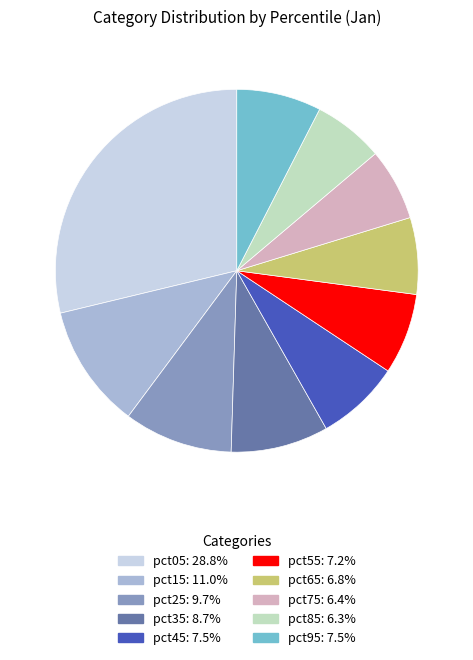

Is pct85 the majority of the pie?

No